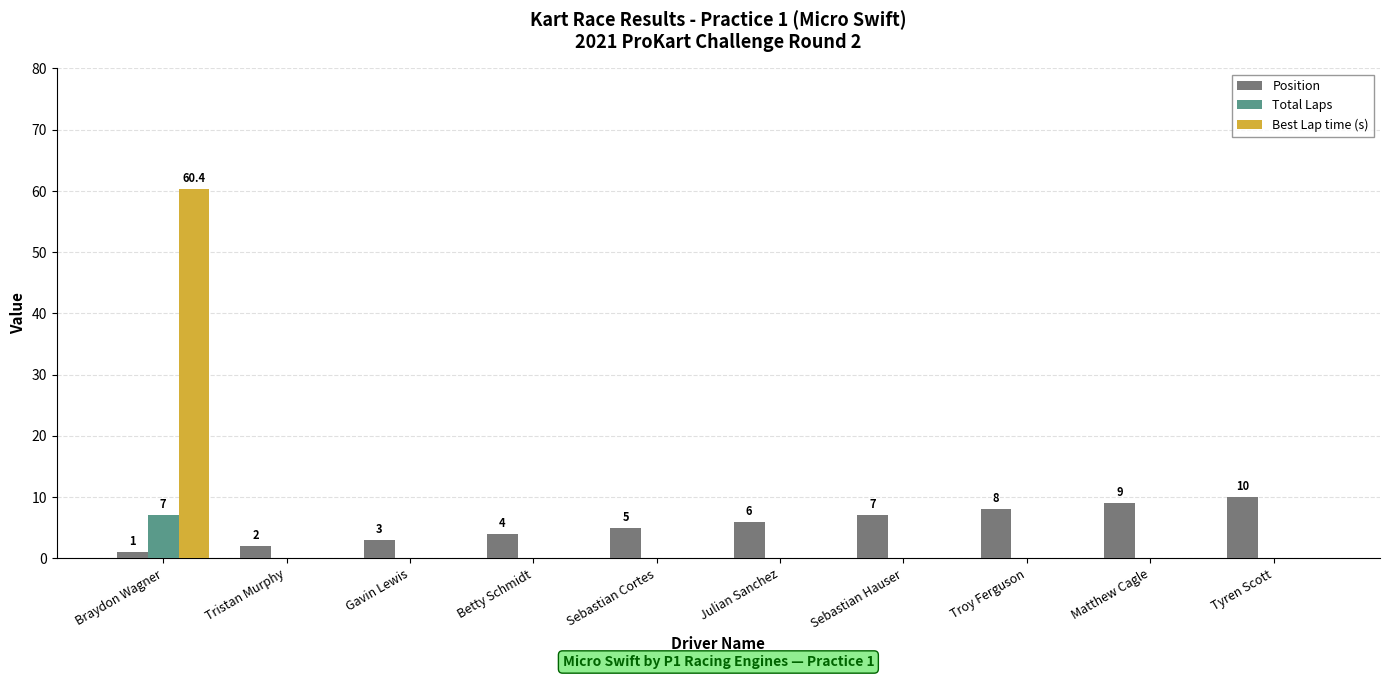

Is it true that Best Lap time (s) equals 0.0 at Sebastian Hauser?

True